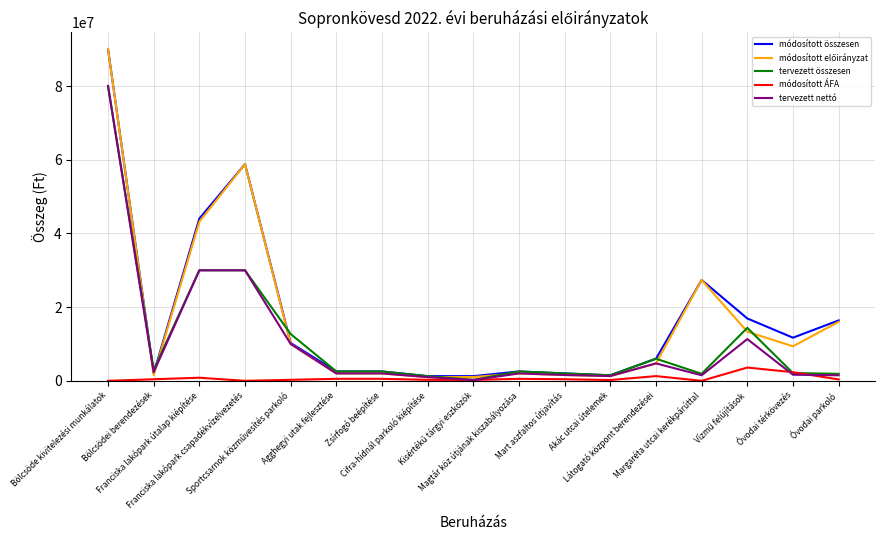

What is the greatest value displayed?

90087611